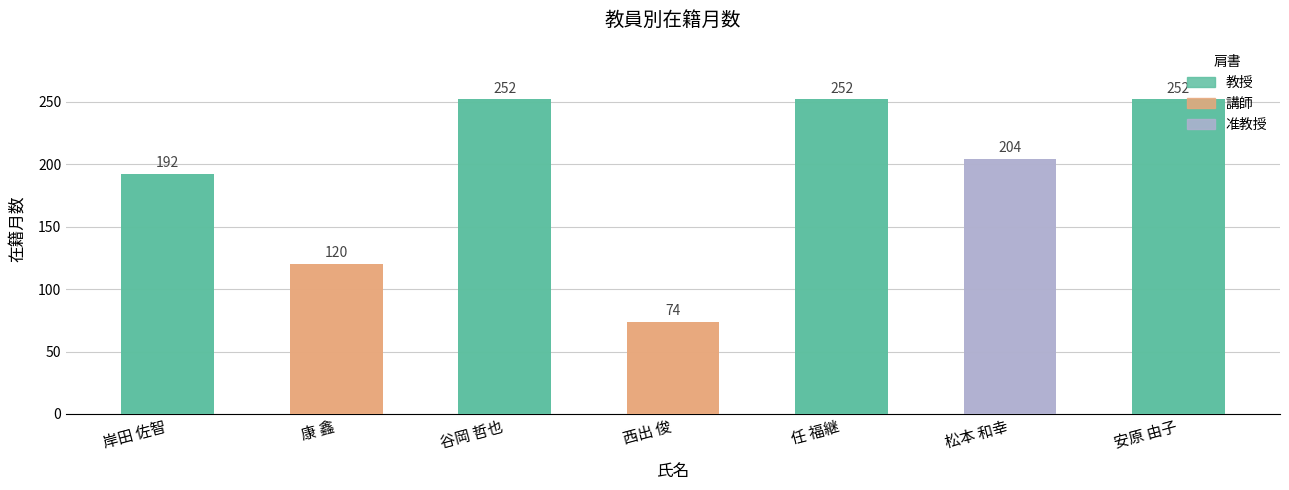

List the labels in order of value, smallest first.

西出 俊, 康 鑫, 岸田 佐智, 松本 和幸, 谷岡 哲也, 任 福継, 安原 由子